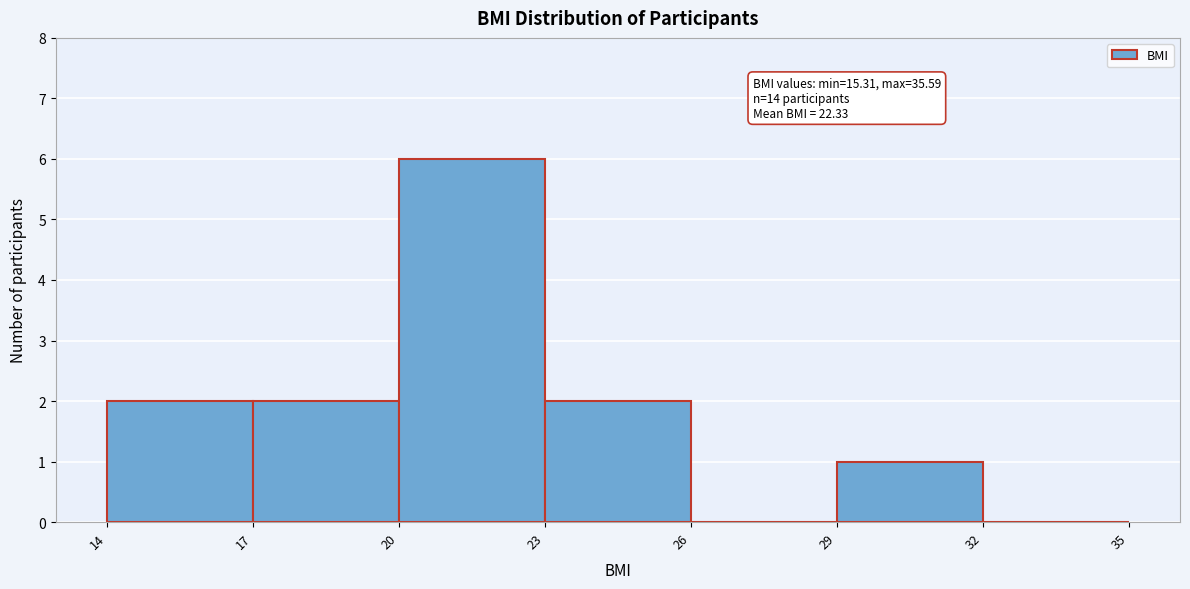

Over which range of the x-axis is the bar tallest?

20 to 23